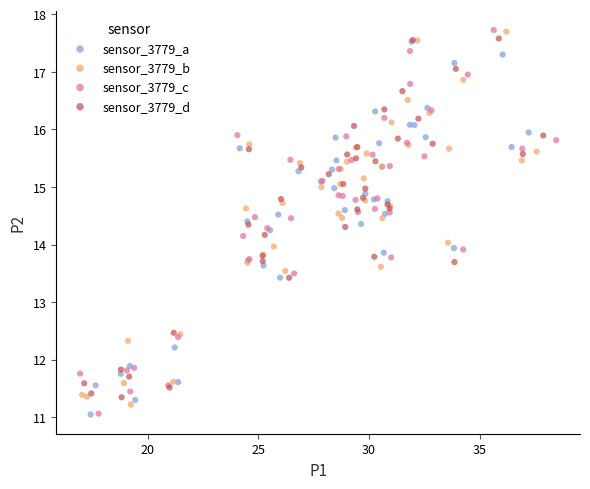

What are all the series names shown in the legend?

sensor_3779_a, sensor_3779_b, sensor_3779_c, sensor_3779_d